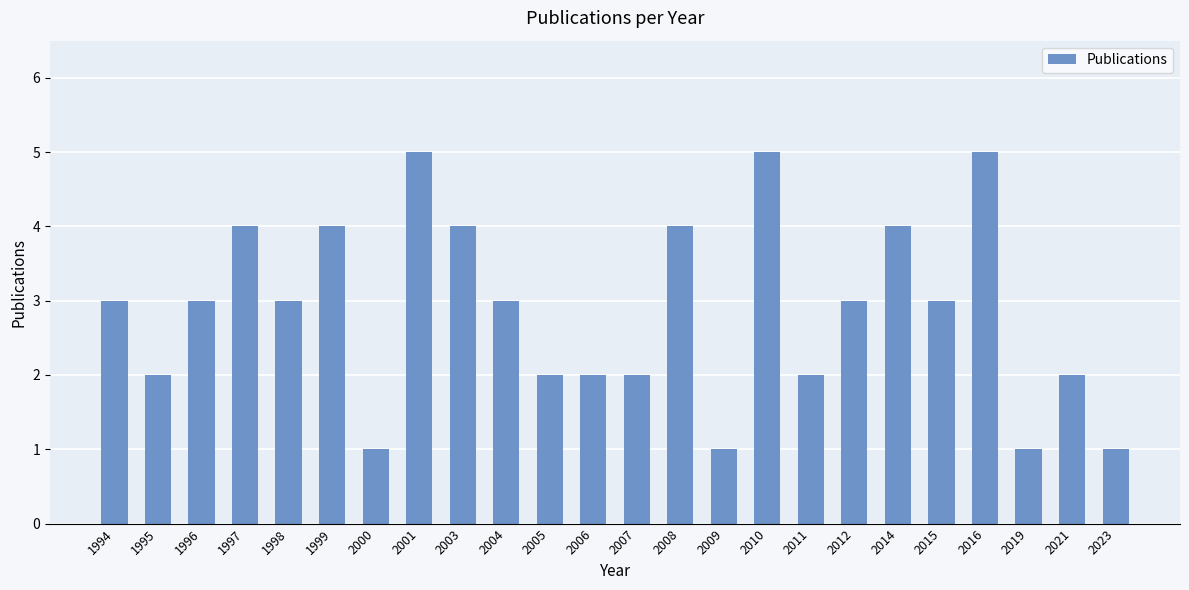

What is the difference between the second highest and minimum values?

4